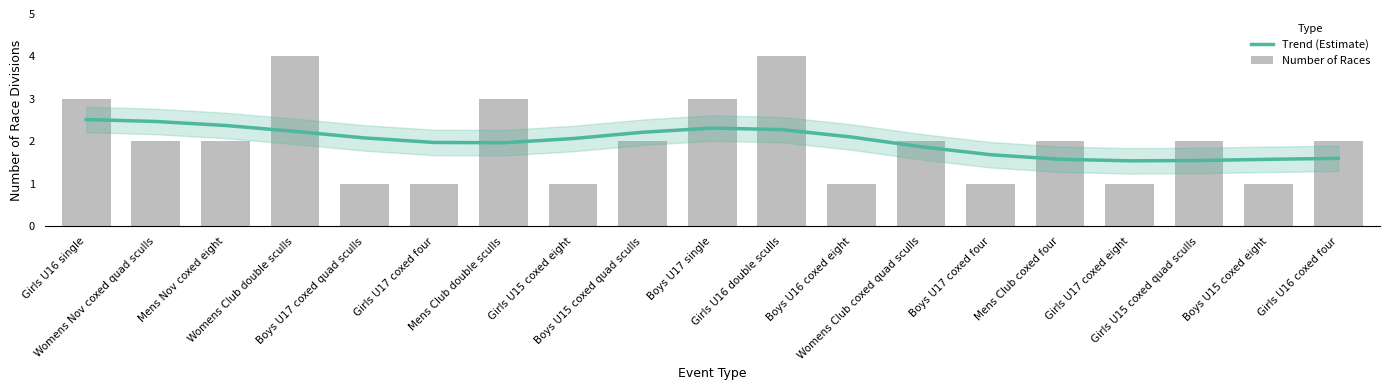

At which category is the sum across all series the highest?

Girls U16 double sculls